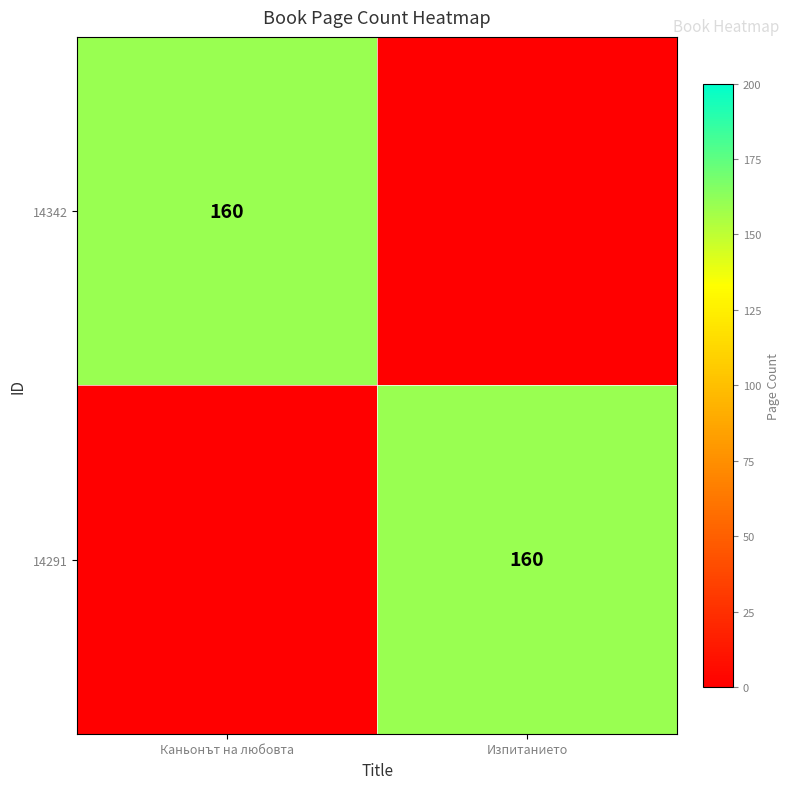

Between Изпитанието and Каньонът на любовта, which is larger?

Каньонът на любовта